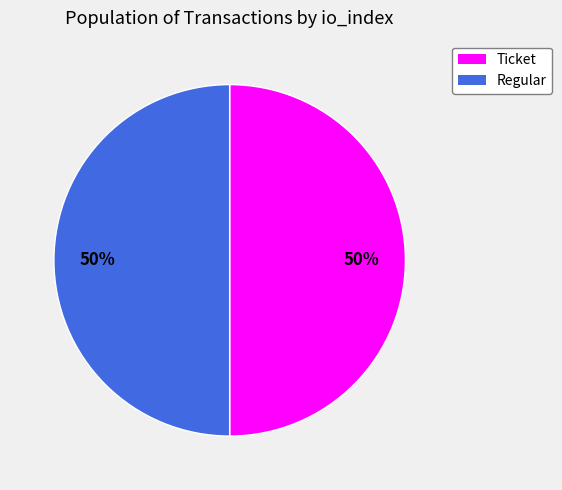

To the nearest percent, what is the average slice percentage?

50%